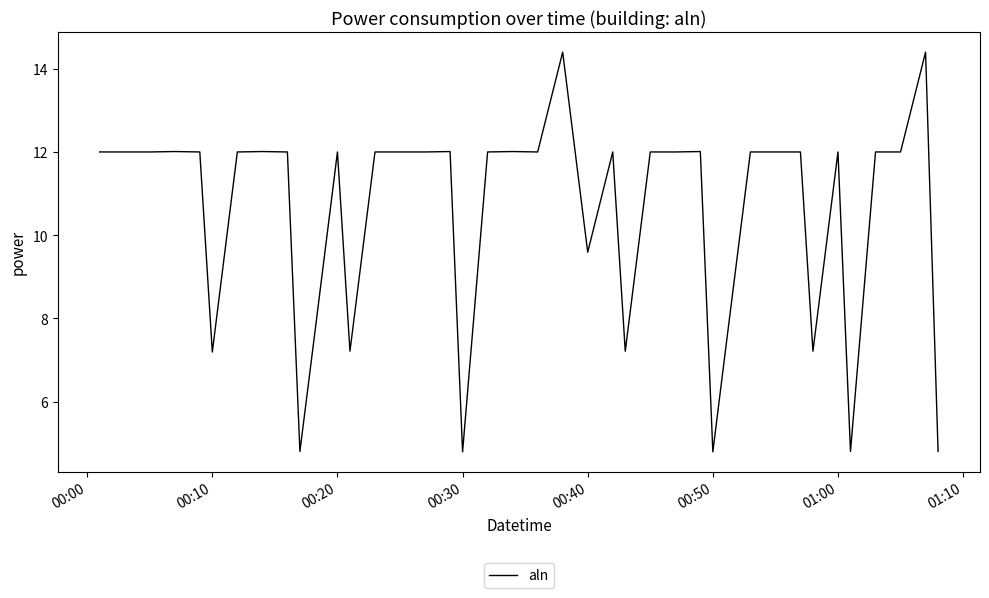

What is the minimum value shown in the chart?

4.8